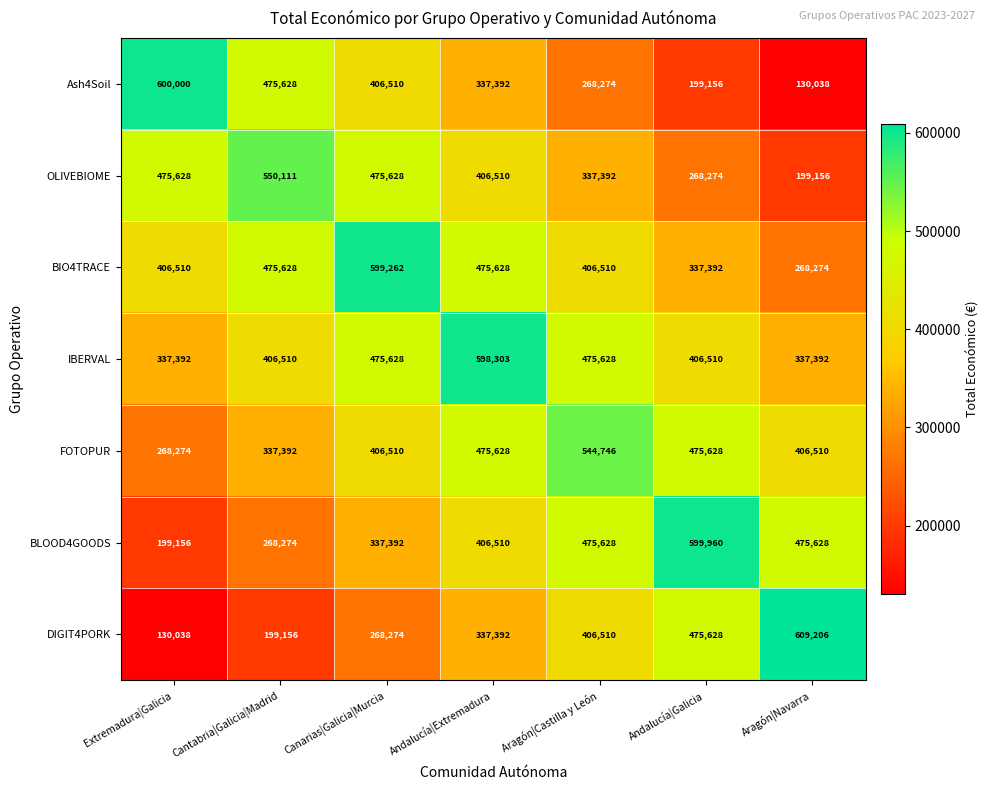

Which category has the highest value in the BIO4TRACE series?

Canarias|Galicia|Murcia